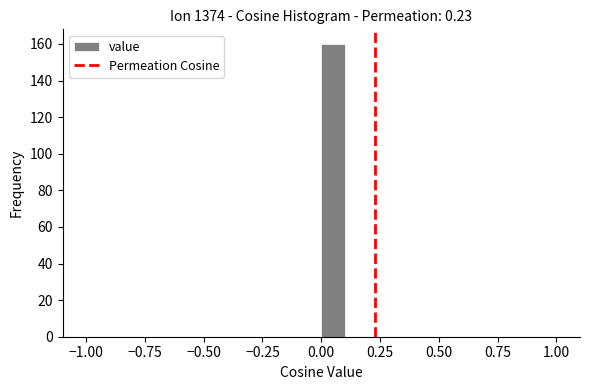

Read against the x-axis, roughly where is the centre of the tallest bar?

0.05